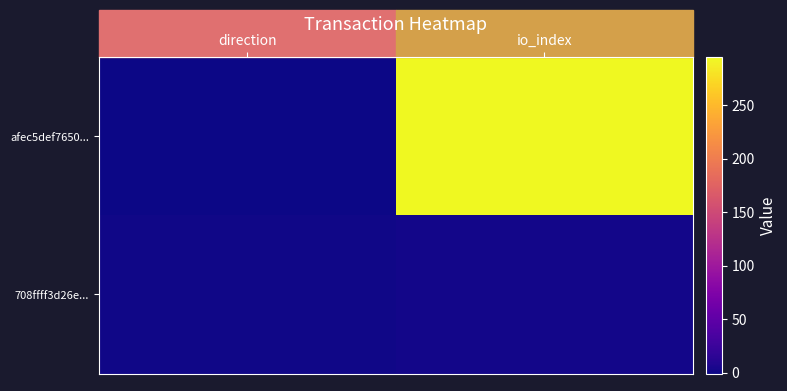

Reading left to right, transcribe all the data shown in this chart.

afec5def7650...: direction=-1	io_index=295
708ffff3d26e...: direction=1	io_index=2